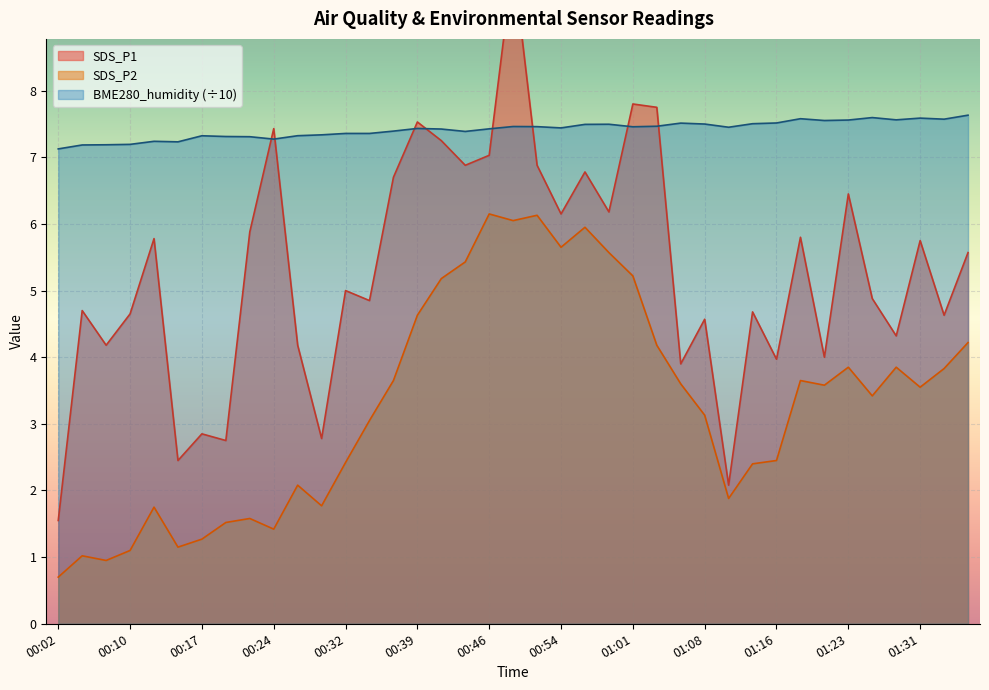

Reading left to right, list all the values displayed in this chart.

SDS_P1: 1.6	4.7	4.2	4.7	5.8	2.5	2.9	2.8	5.9	7.4	4.2	2.8	5.0	4.8	6.7	7.5	7.2	6.9	7.0	9.9	6.9	6.2	6.8	6.2	7.8	7.8	3.9	4.6	2.1	4.7	4.0	5.8	4.0	6.5	4.9	4.3	5.8	4.6	5.6
SDS_P2: 0.7	1.0	0.9	1.1	1.8	1.1	1.3	1.5	1.6	1.4	2.1	1.8	2.4	3.0	3.6	4.6	5.2	5.4	6.2	6.0	6.1	5.7	6.0	5.6	5.2	4.2	3.6	3.1	1.9	2.4	2.5	3.6	3.6	3.9	3.4	3.9	3.5	3.8	4.2
BME280_humidity: 7.1	7.2	7.2	7.2	7.2	7.2	7.3	7.3	7.3	7.3	7.3	7.3	7.4	7.4	7.4	7.4	7.4	7.4	7.4	7.5	7.5	7.4	7.5	7.5	7.5	7.5	7.5	7.5	7.5	7.5	7.5	7.6	7.6	7.6	7.6	7.6	7.6	7.6	7.6